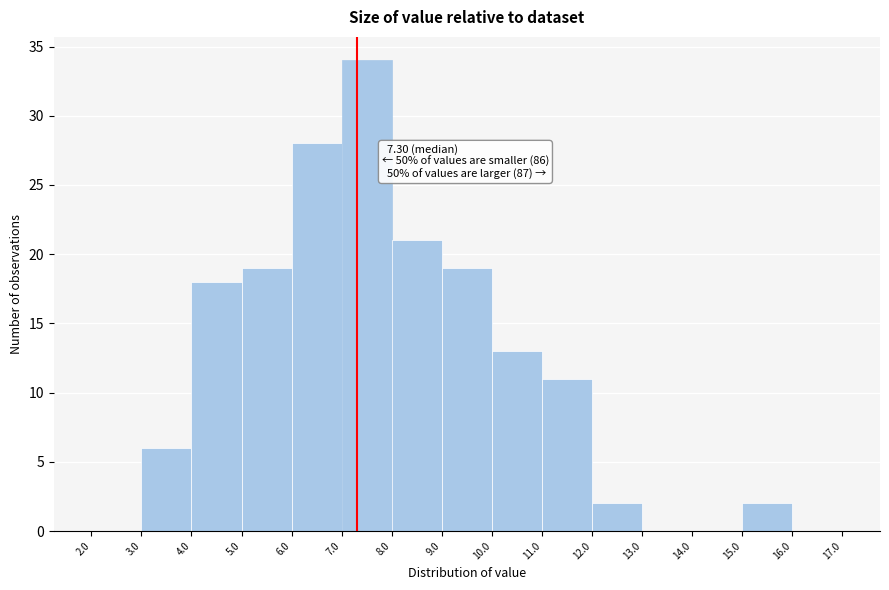

Which range on the x-axis has the tallest bar?

7.0 to 8.0